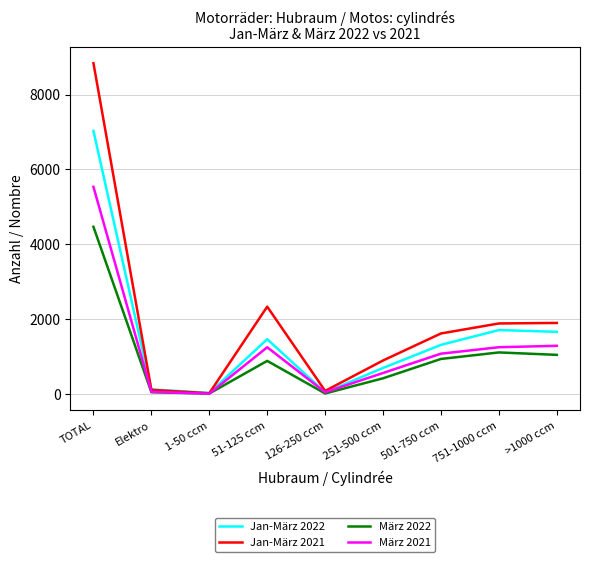

Rank the series by their maximum value, from lowest to highest.

März 2022, März 2021, Jan-März 2022, Jan-März 2021